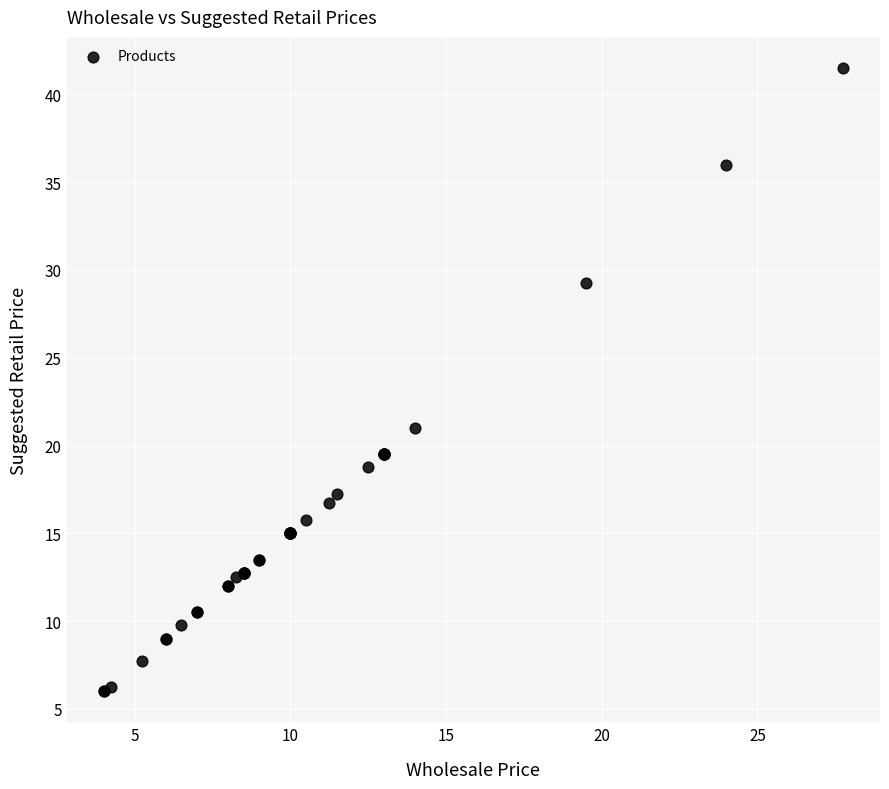

What Y value in the scatter plot is closest to 23?

21.0